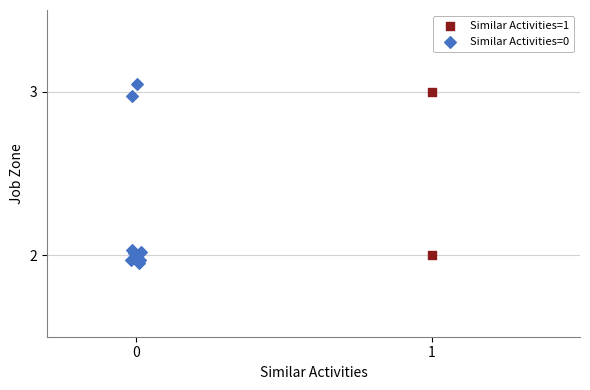

What are all the series names shown in the legend?

Similar Activities=1, Similar Activities=0